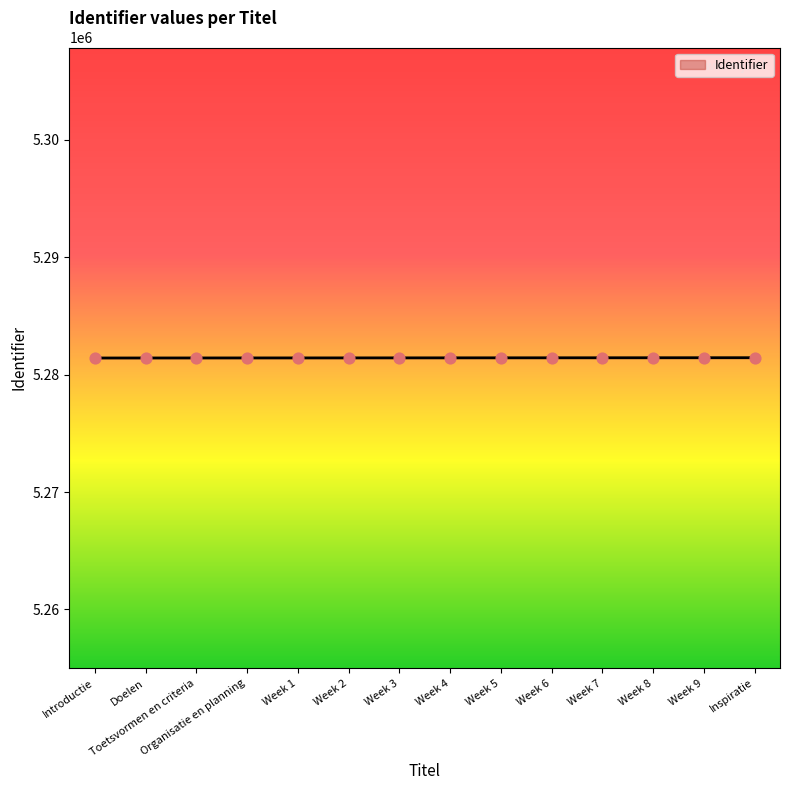

What is the ratio of the value at Week 8 to the value at Week 7?

1.0